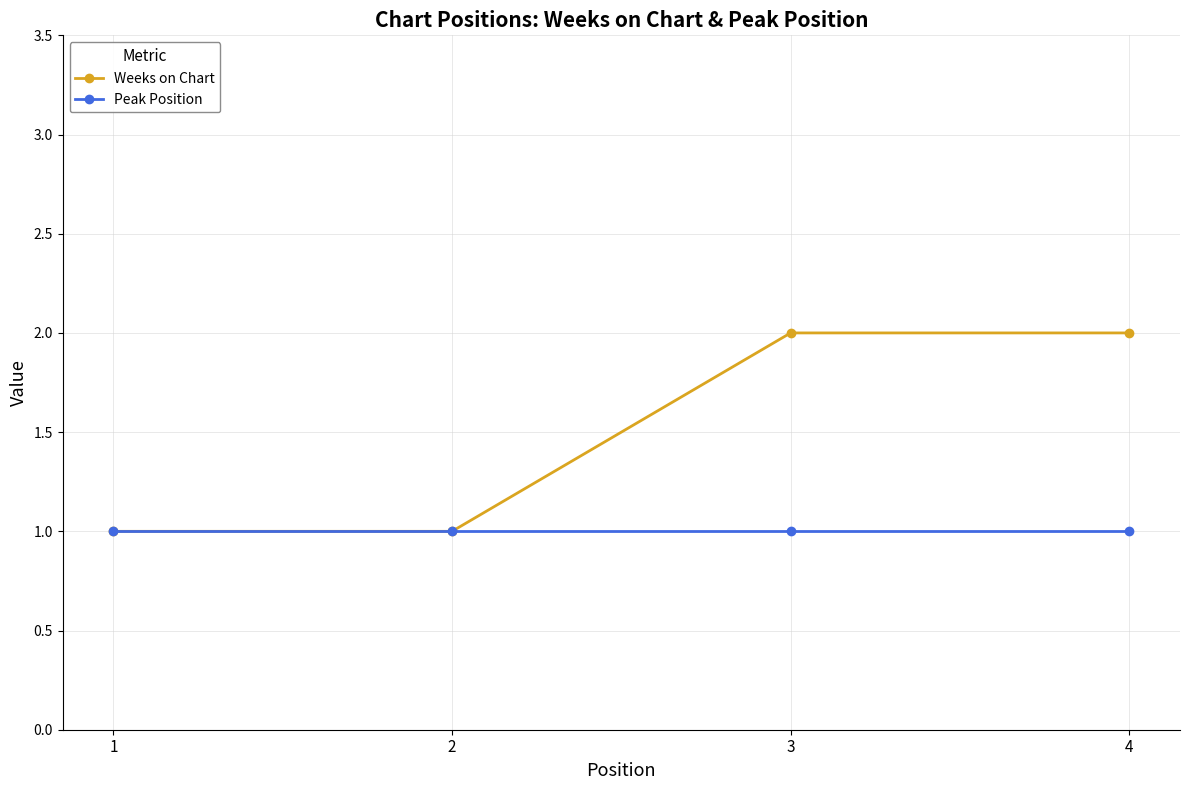

Reading left to right, list all the values displayed in this chart.

Weeks on Chart: 1=1	2=1	3=2	4=2
Peak Position: 1=1	2=1	3=1	4=1